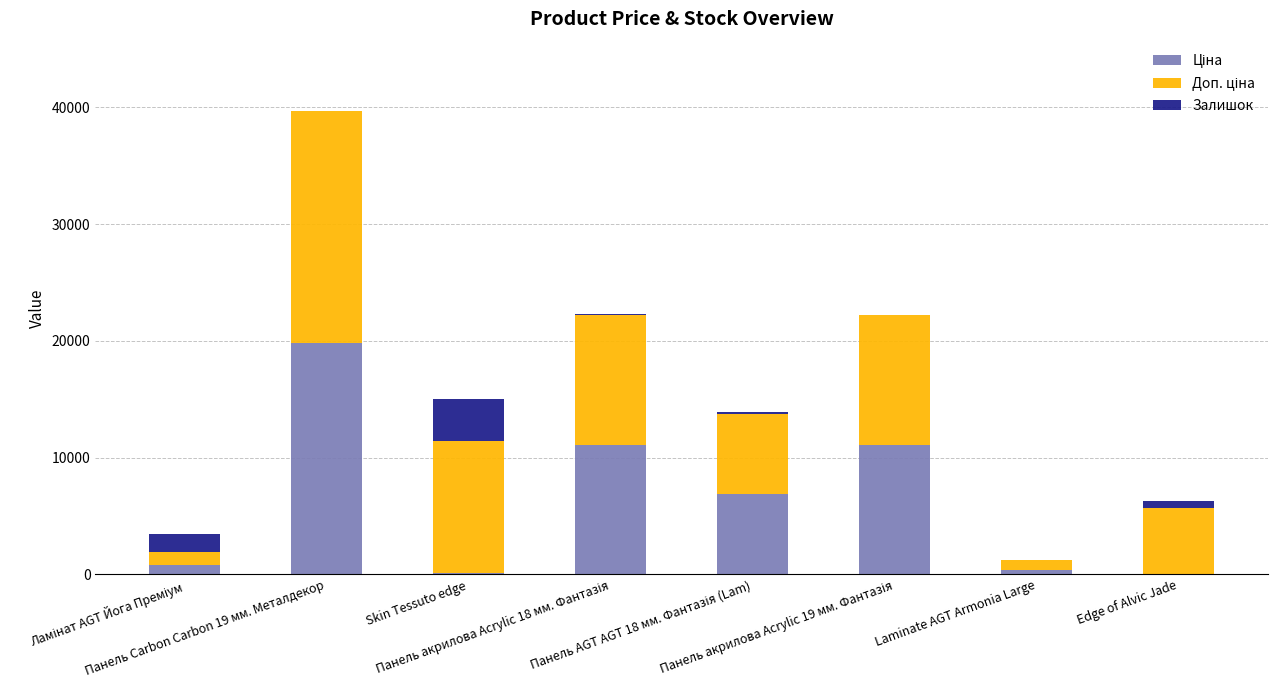

Count the number of data series in this chart.

3